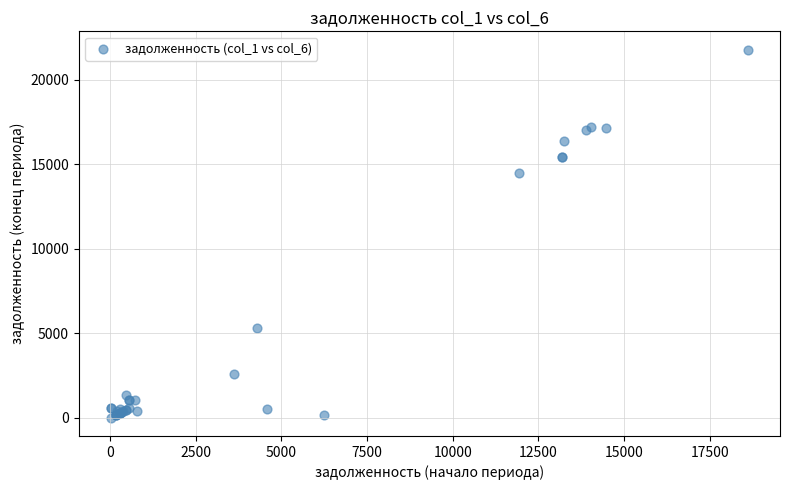

What Y value in the scatter plot is closest to 10890?

14487.8